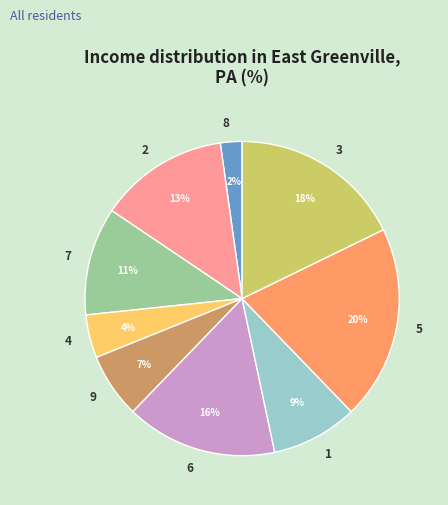

How many segments does this pie chart have?

9